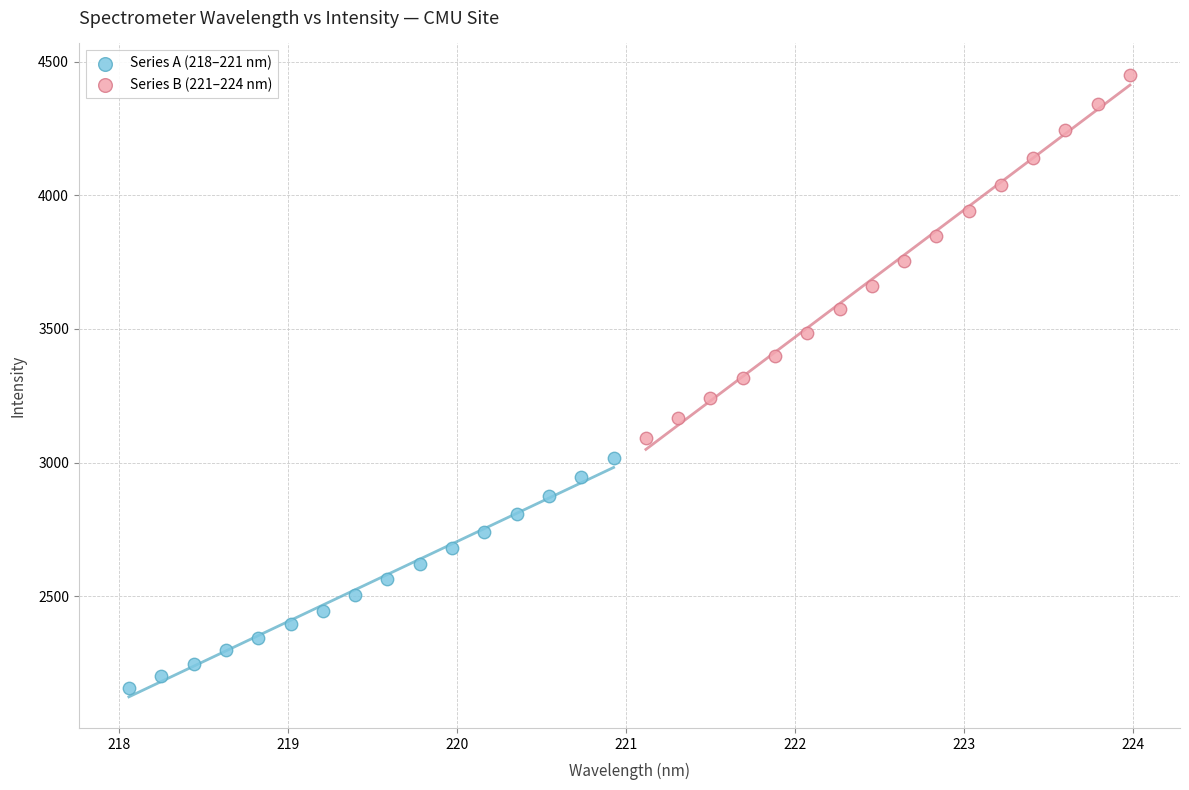

Which series contains the highest Y value?

Series B (221–224 nm)